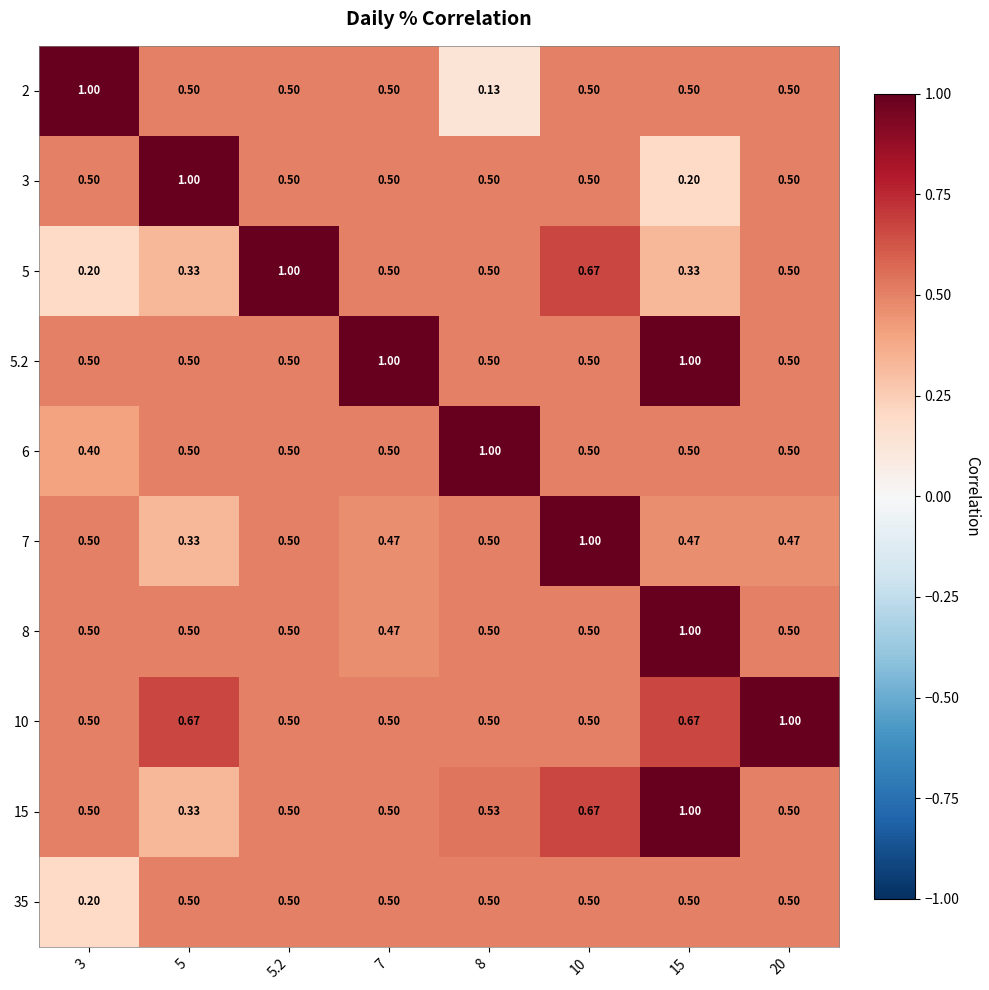

Is the value of 15 at 10 greater than the value of 6 at 8?

No